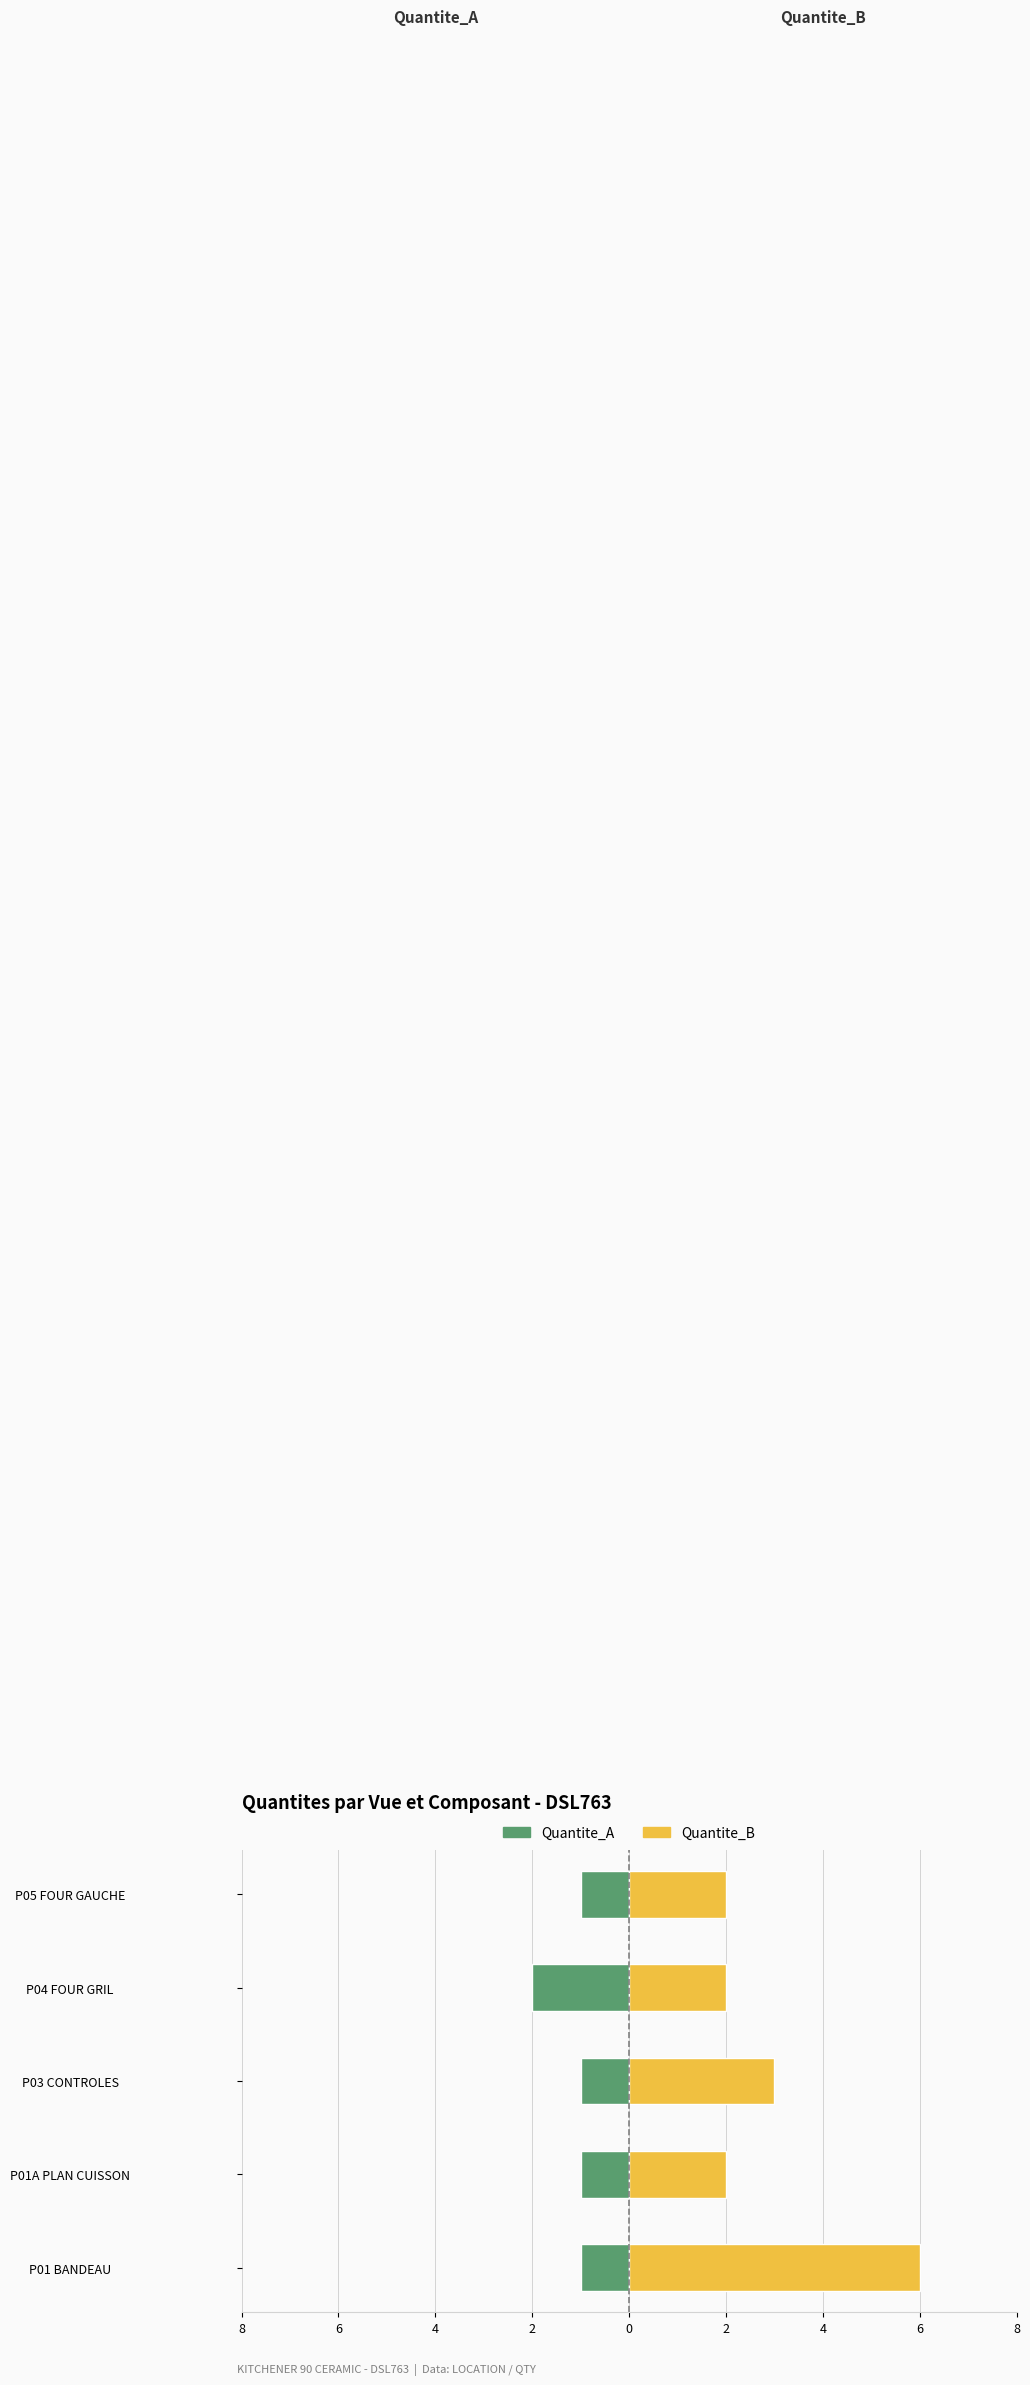

What is the value of the Quantite_B bar at the 5th from the left?

2